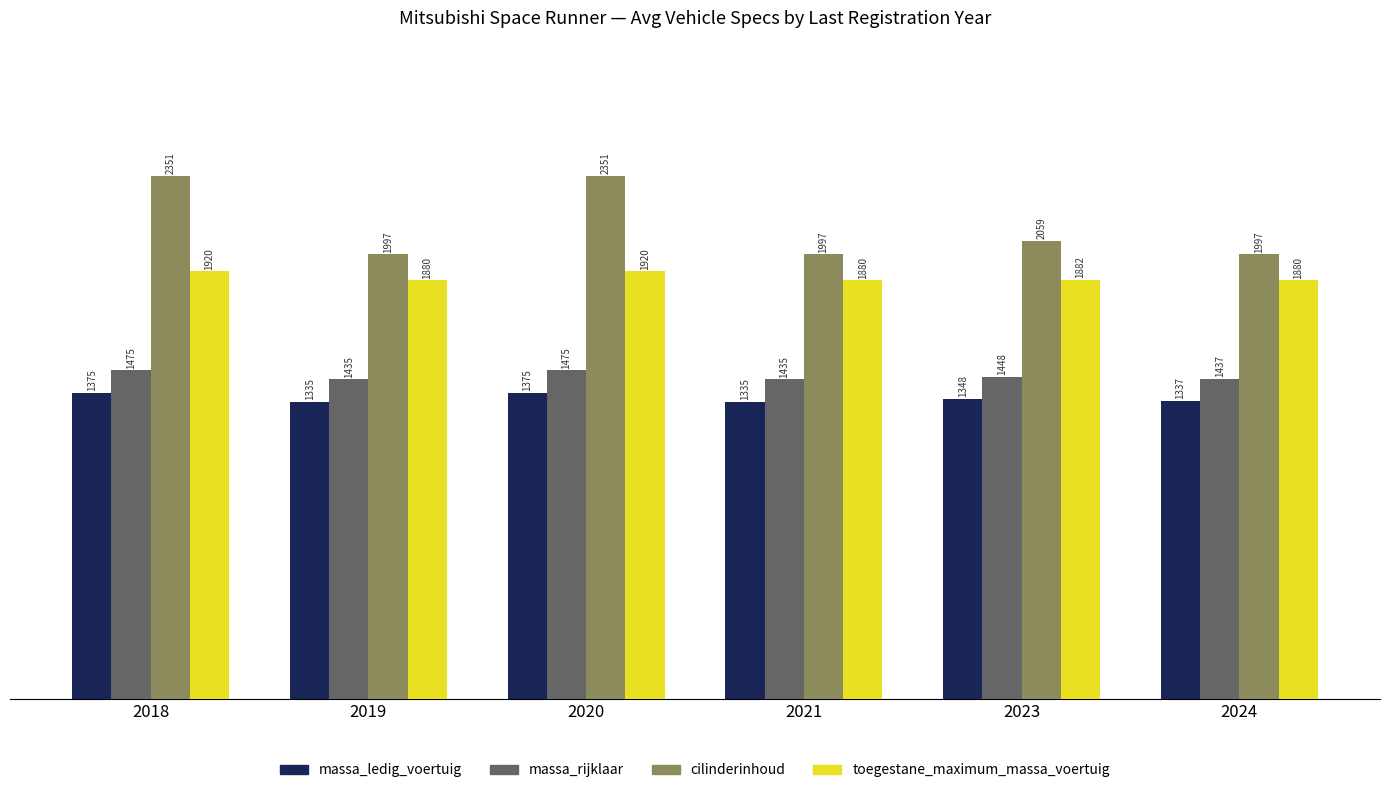

How many data points in toegestane_maximum_massa_voertuig are above 1881?

3